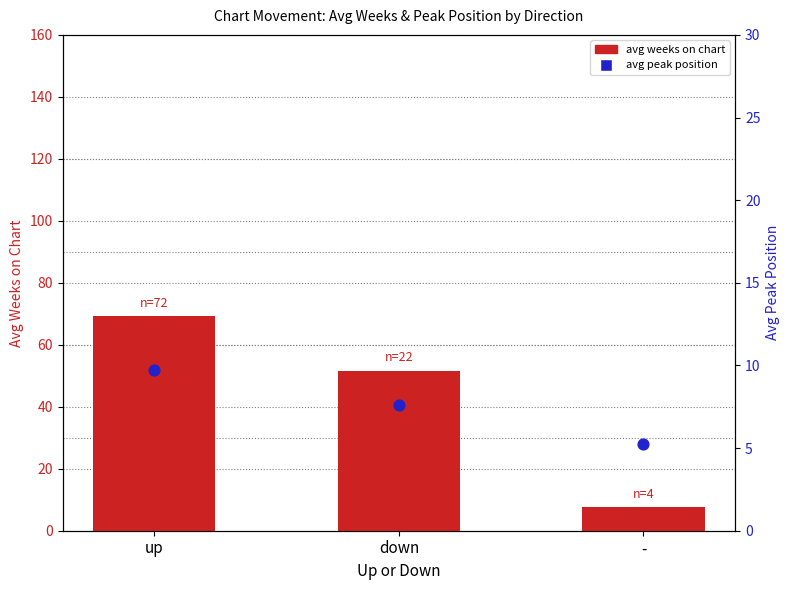

What is the total value across all series at up?

79.0